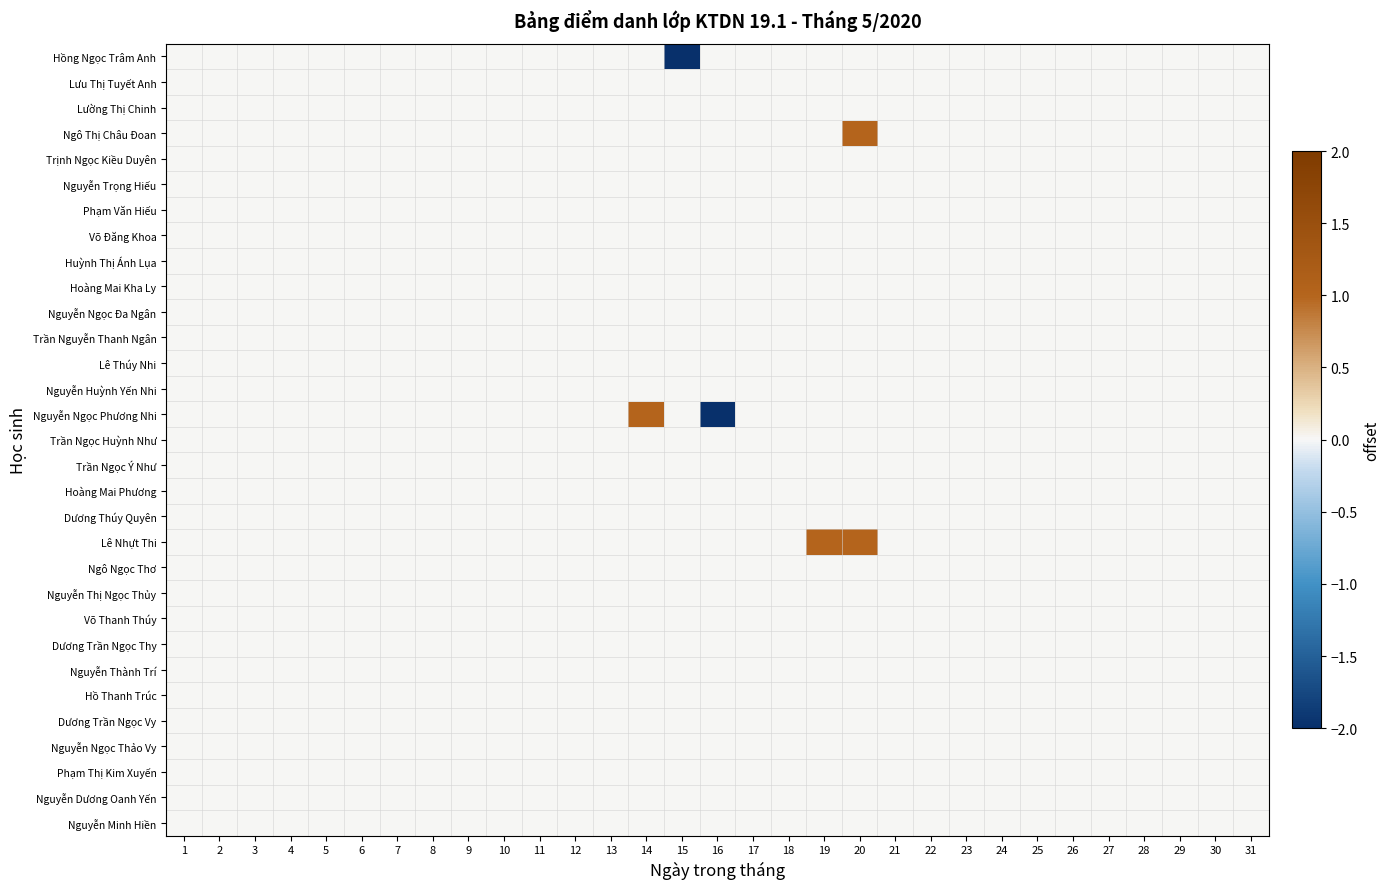

What is the smallest value displayed?

-2